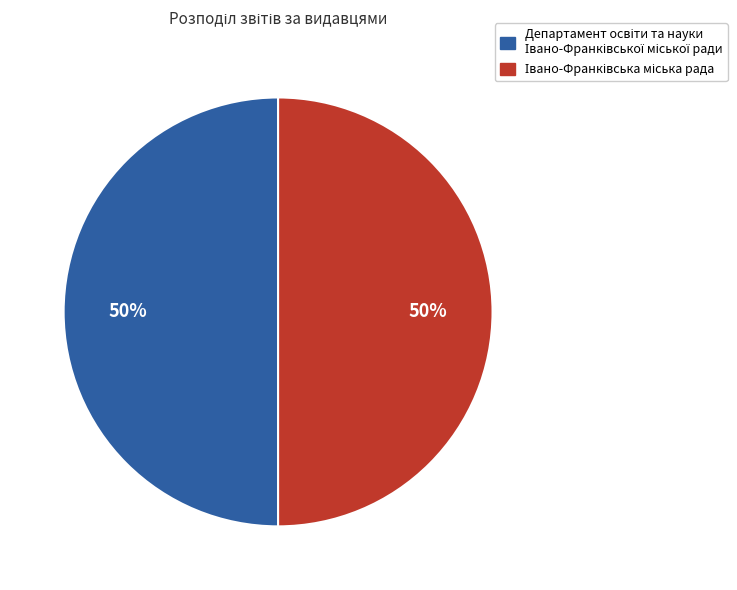

To the nearest percent, what is the average slice percentage?

50%